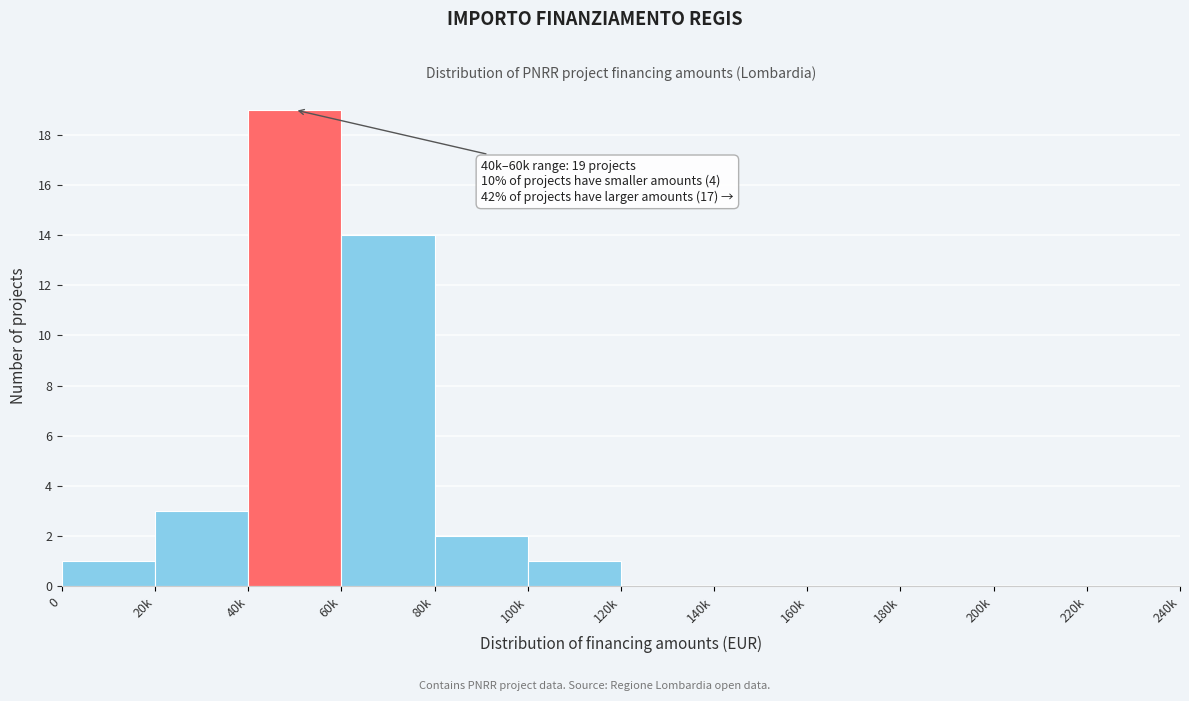

Reading left to right, extract all data points from this chart.

0=1	20k=3	40k=19	60k=14	80k=2	100k=1	120k=0	140k=0	160k=0	180k=0	200k=0	220k=0